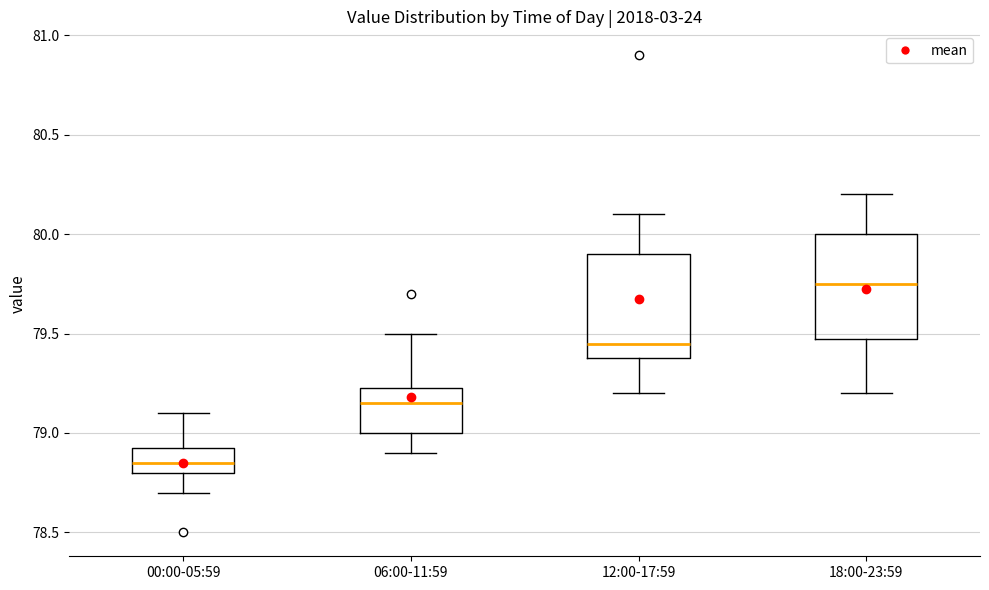

Reading left to right, transcribe this box plot: for each box, give where its median line is, the range the box spans, and where its two whiskers end, as read against the y-axis. The values are not printed on the chart, so give them approximately, as read against the axis.

00:00-05:59: median 78.85, box 78.80 to 78.95, whiskers 78.70 to 79.10
06:00-11:59: median 79.15, box 79.00 to 79.25, whiskers 78.90 to 79.50
12:00-17:59: median 79.45, box 79.40 to 79.90, whiskers 79.20 to 80.10
18:00-23:59: median 79.75, box 79.50 to 80.00, whiskers 79.20 to 80.20